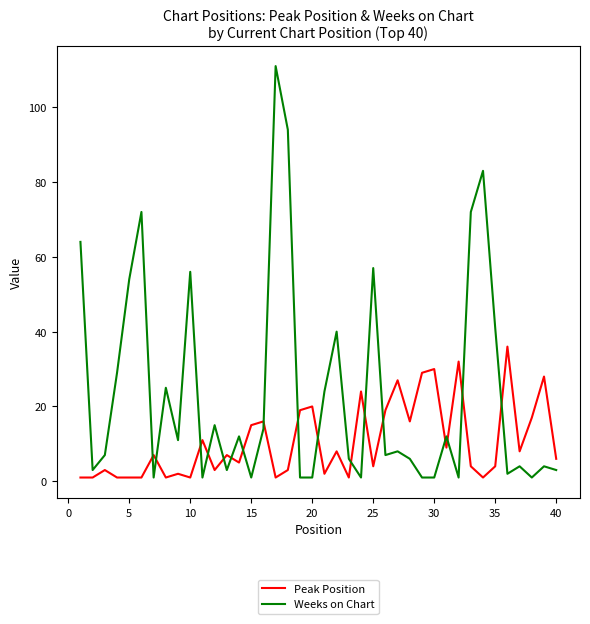

True or false: Peak Position and Weeks on Chart intersect in this chart.

True